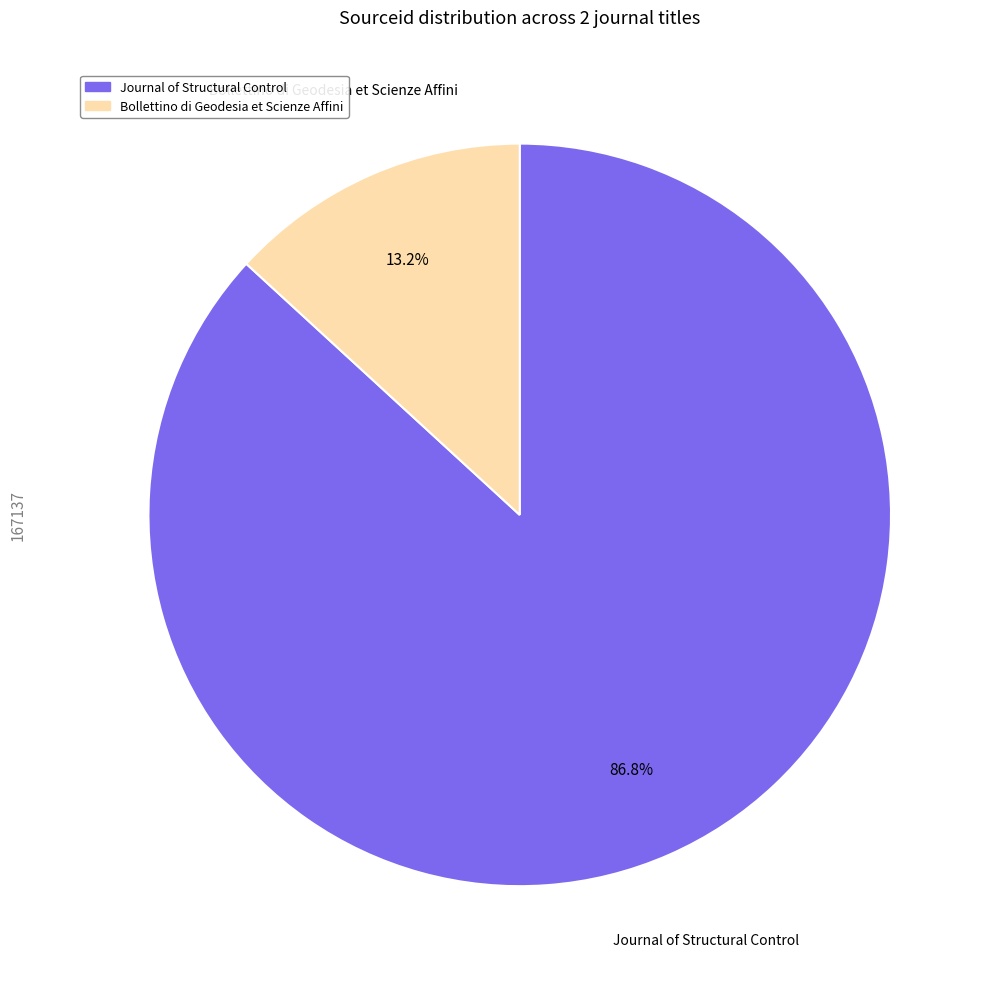

Does Journal of Structural Control account for over 50% of the chart?

Yes